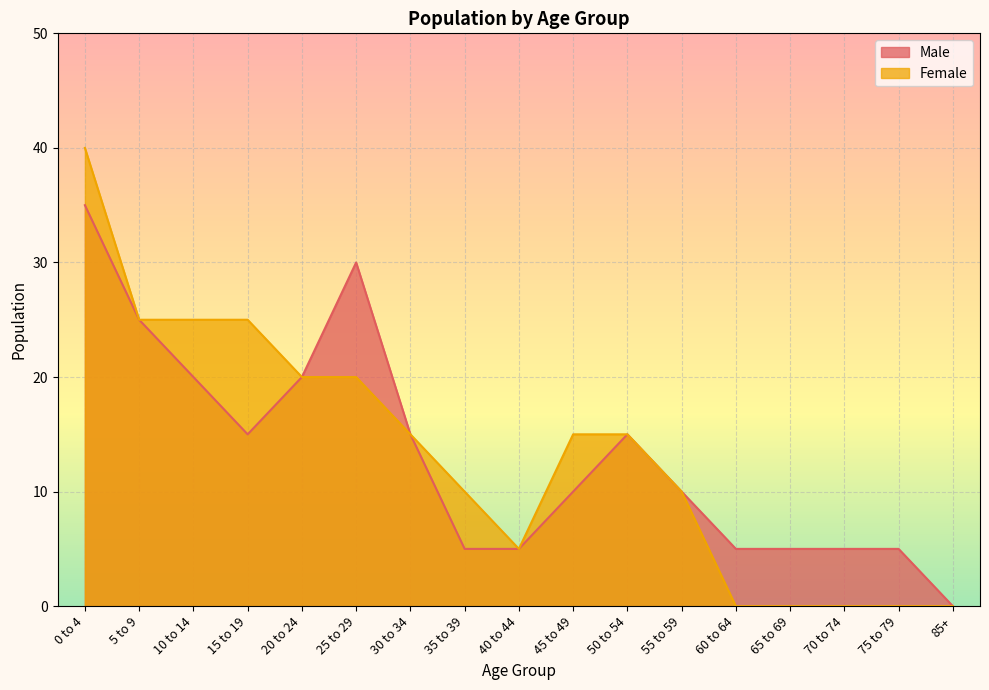

True or false: Male and Female cross at least once.

False